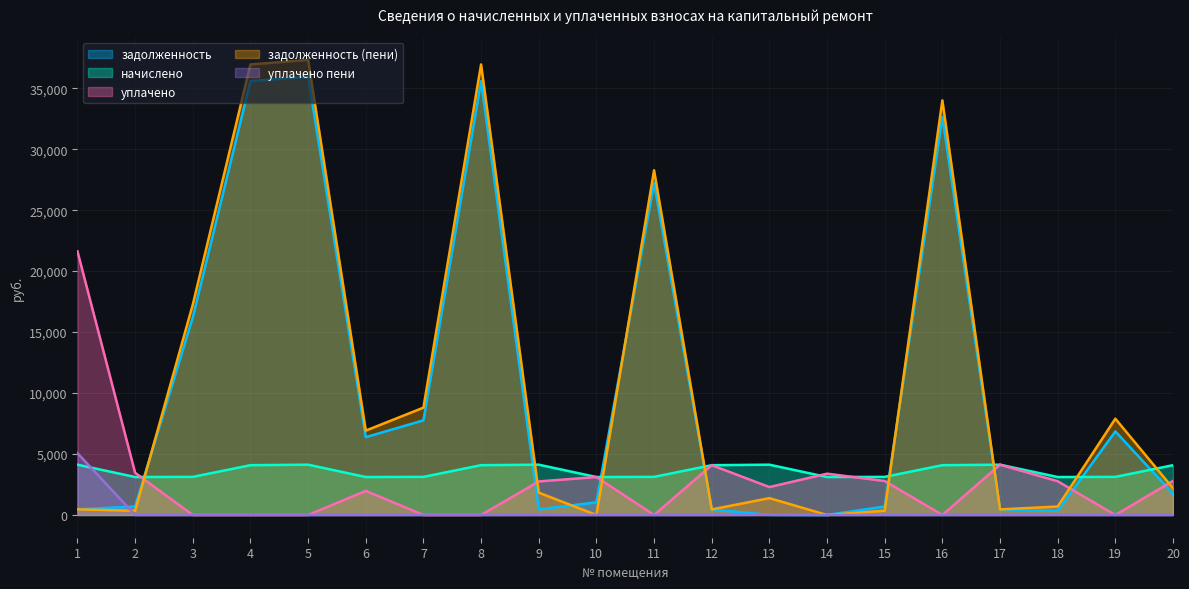

How many positive values does the уплачено series have?

12